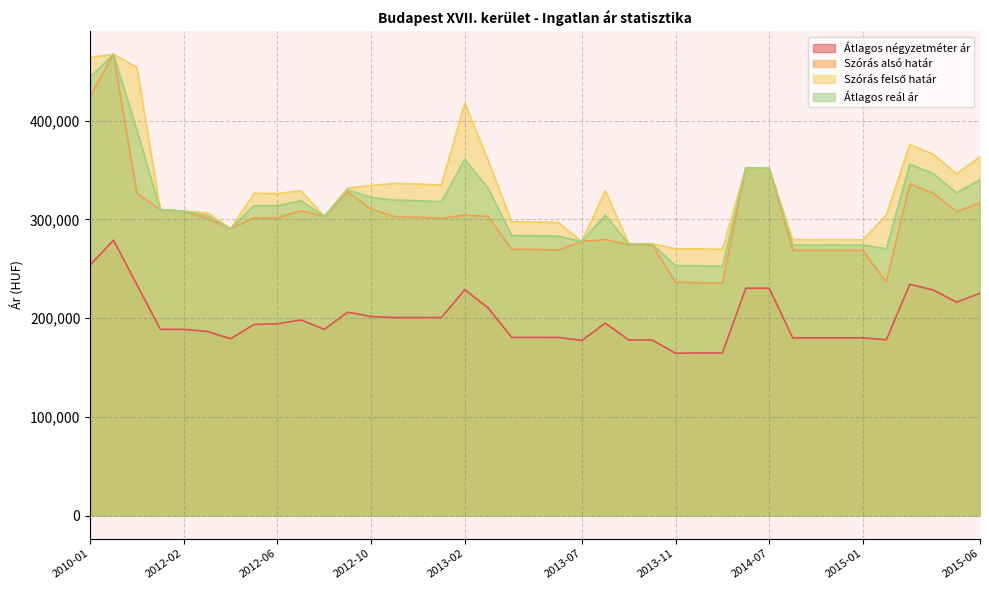

Which series has the largest total across all categories?

Szórás felső határ